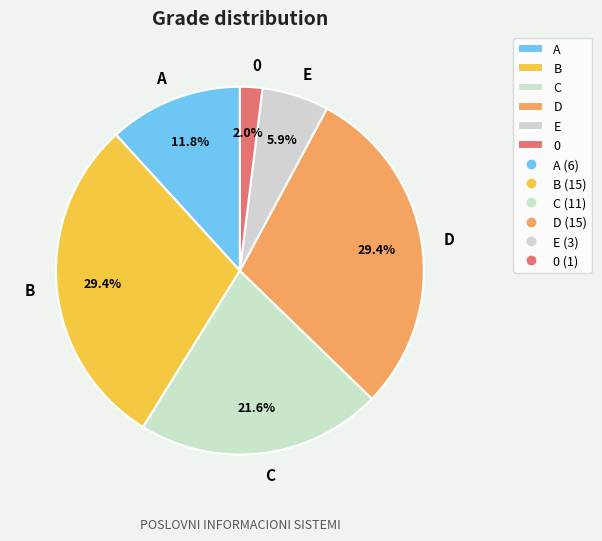

Combined, do B and 0 account for over 50%?

No